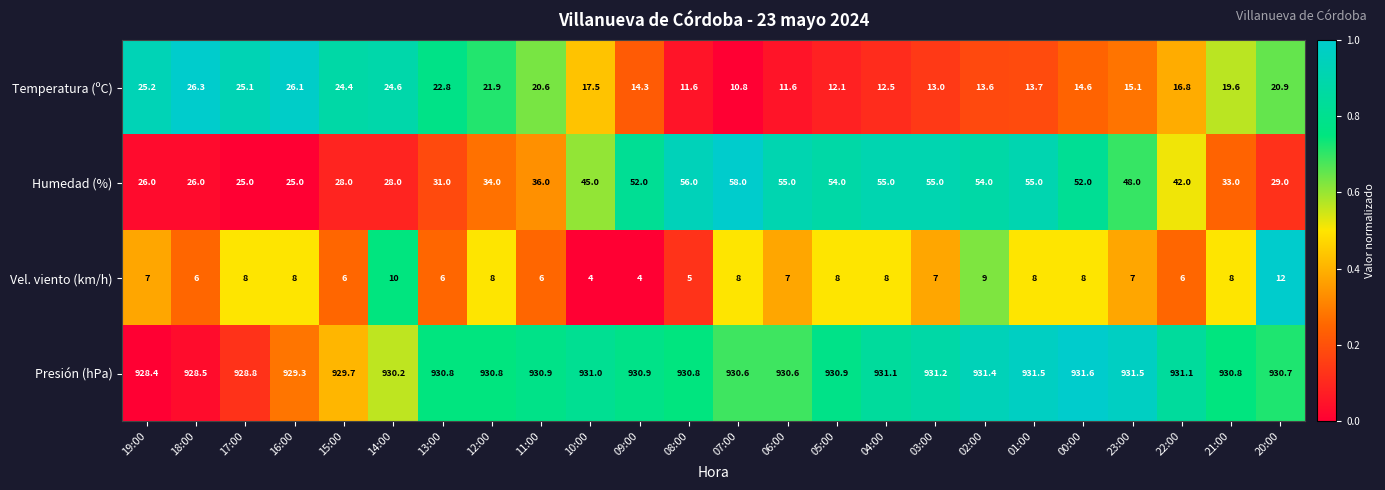

The Presión (hPa) series shows 931.2 at 03:00. True or false?

True